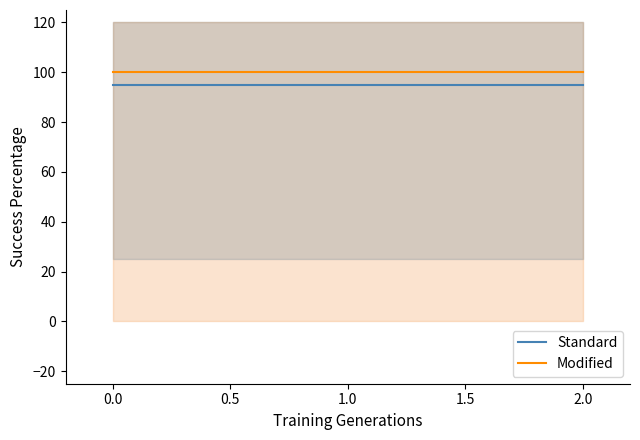

Is this an area chart (filled region under the line)?

No